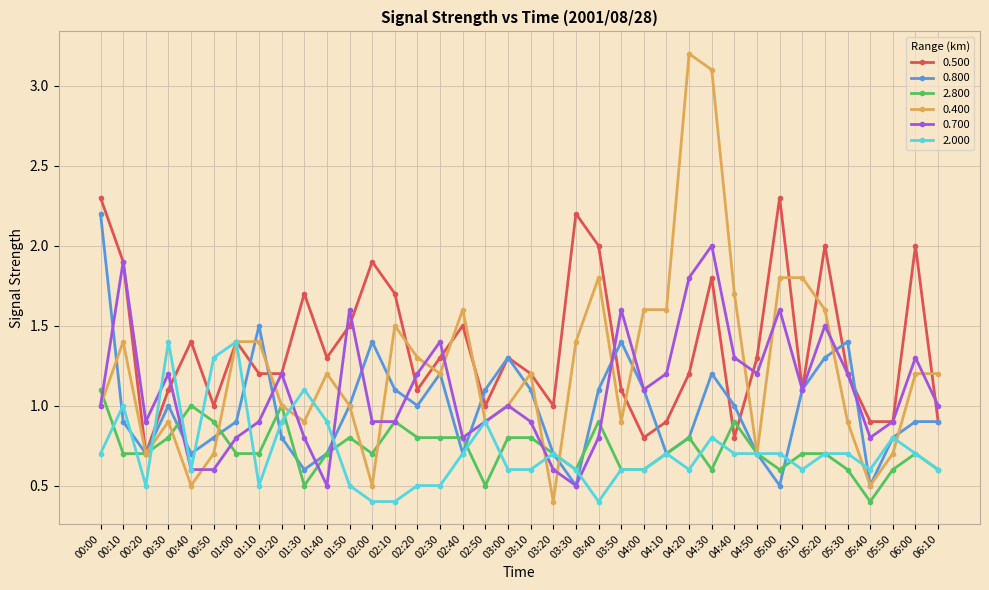

Reading left to right, what are all the values shown in this chart?

0.500: 00:00=2.3	00:10=1.9	00:20=0.7	00:30=1.1	00:40=1.4	00:50=1.0	01:00=1.4	01:10=1.2	01:20=1.2	01:30=1.7	01:40=1.3	01:50=1.5	02:00=1.9	02:10=1.7	02:20=1.1	02:30=1.3	02:40=1.5	02:50=1.0	03:00=1.3	03:10=1.2	03:20=1.0	03:30=2.2	03:40=2.0	03:50=1.1	04:00=0.8	04:10=0.9	04:20=1.2	04:30=1.8	04:40=0.8	04:50=1.3	05:00=2.3	05:10=1.1	05:20=2.0	05:30=1.2	05:40=0.9	05:50=0.9	06:00=2.0	06:10=0.9
0.800: 00:00=2.2	00:10=0.9	00:20=0.7	00:30=1.0	00:40=0.7	00:50=0.8	01:00=0.9	01:10=1.5	01:20=0.8	01:30=0.6	01:40=0.7	01:50=1.0	02:00=1.4	02:10=1.1	02:20=1.0	02:30=1.2	02:40=0.7	02:50=1.1	03:00=1.3	03:10=1.1	03:20=0.7	03:30=0.5	03:40=1.1	03:50=1.4	04:00=1.1	04:10=0.7	04:20=0.8	04:30=1.2	04:40=1.0	04:50=0.7	05:00=0.5	05:10=1.1	05:20=1.3	05:30=1.4	05:40=0.5	05:50=0.8	06:00=0.9	06:10=0.9
2.800: 00:00=1.1	00:10=0.7	00:20=0.7	00:30=0.8	00:40=1.0	00:50=0.9	01:00=0.7	01:10=0.7	01:20=1.0	01:30=0.5	01:40=0.7	01:50=0.8	02:00=0.7	02:10=0.9	02:20=0.8	02:30=0.8	02:40=0.8	02:50=0.5	03:00=0.8	03:10=0.8	03:20=0.7	03:30=0.6	03:40=0.9	03:50=0.6	04:00=0.6	04:10=0.7	04:20=0.8	04:30=0.6	04:40=0.9	04:50=0.7	05:00=0.6	05:10=0.7	05:20=0.7	05:30=0.6	05:40=0.4	05:50=0.6	06:00=0.7	06:10=0.6
0.400: 00:00=1.0	00:10=1.4	00:20=0.7	00:30=0.9	00:40=0.5	00:50=0.7	01:00=1.4	01:10=1.4	01:20=1.0	01:30=0.9	01:40=1.2	01:50=1.0	02:00=0.5	02:10=1.5	02:20=1.3	02:30=1.2	02:40=1.6	02:50=0.9	03:00=1.0	03:10=1.2	03:20=0.4	03:30=1.4	03:40=1.8	03:50=0.9	04:00=1.6	04:10=1.6	04:20=3.2	04:30=3.1	04:40=1.7	04:50=0.7	05:00=1.8	05:10=1.8	05:20=1.6	05:30=0.9	05:40=0.5	05:50=0.7	06:00=1.2	06:10=1.2
0.700: 00:00=1.0	00:10=1.9	00:20=0.9	00:30=1.2	00:40=0.6	00:50=0.6	01:00=0.8	01:10=0.9	01:20=1.2	01:30=0.8	01:40=0.5	01:50=1.6	02:00=0.9	02:10=0.9	02:20=1.2	02:30=1.4	02:40=0.8	02:50=0.9	03:00=1.0	03:10=0.9	03:20=0.6	03:30=0.5	03:40=0.8	03:50=1.6	04:00=1.1	04:10=1.2	04:20=1.8	04:30=2.0	04:40=1.3	04:50=1.2	05:00=1.6	05:10=1.1	05:20=1.5	05:30=1.2	05:40=0.8	05:50=0.9	06:00=1.3	06:10=1.0
2.000: 00:00=0.7	00:10=1.0	00:20=0.5	00:30=1.4	00:40=0.6	00:50=1.3	01:00=1.4	01:10=0.5	01:20=0.9	01:30=1.1	01:40=0.9	01:50=0.5	02:00=0.4	02:10=0.4	02:20=0.5	02:30=0.5	02:40=0.7	02:50=0.9	03:00=0.6	03:10=0.6	03:20=0.7	03:30=0.6	03:40=0.4	03:50=0.6	04:00=0.6	04:10=0.7	04:20=0.6	04:30=0.8	04:40=0.7	04:50=0.7	05:00=0.7	05:10=0.6	05:20=0.7	05:30=0.7	05:40=0.6	05:50=0.8	06:00=0.7	06:10=0.6